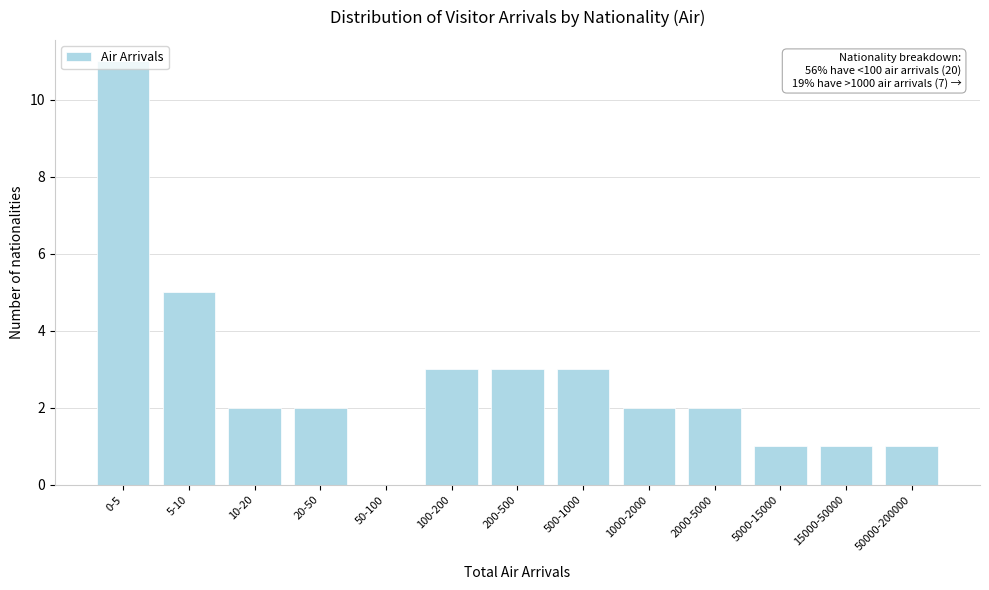

What is the sum of all values?

36